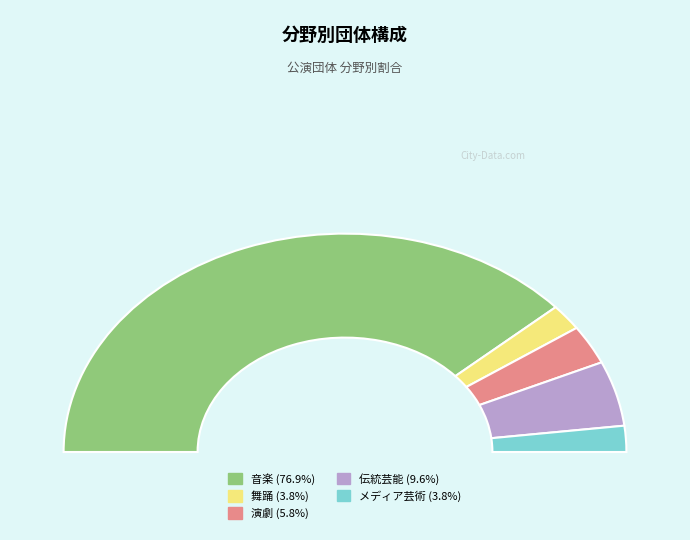

Is it true that 8 is 6% of the pie?

True